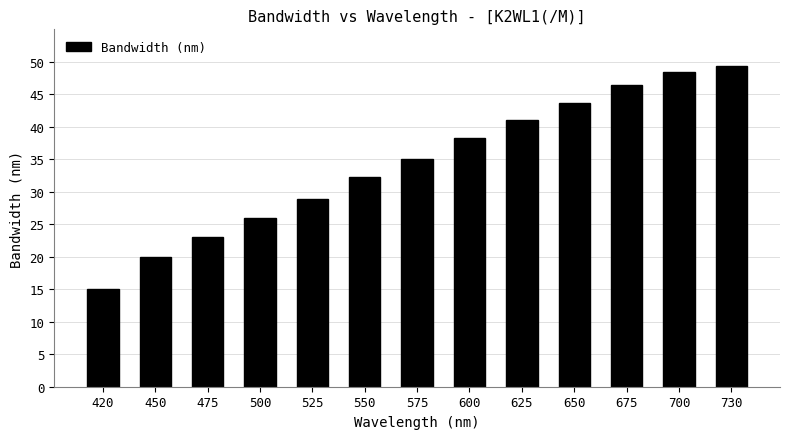

What is the sum of the values at 550 and 500?

58.2